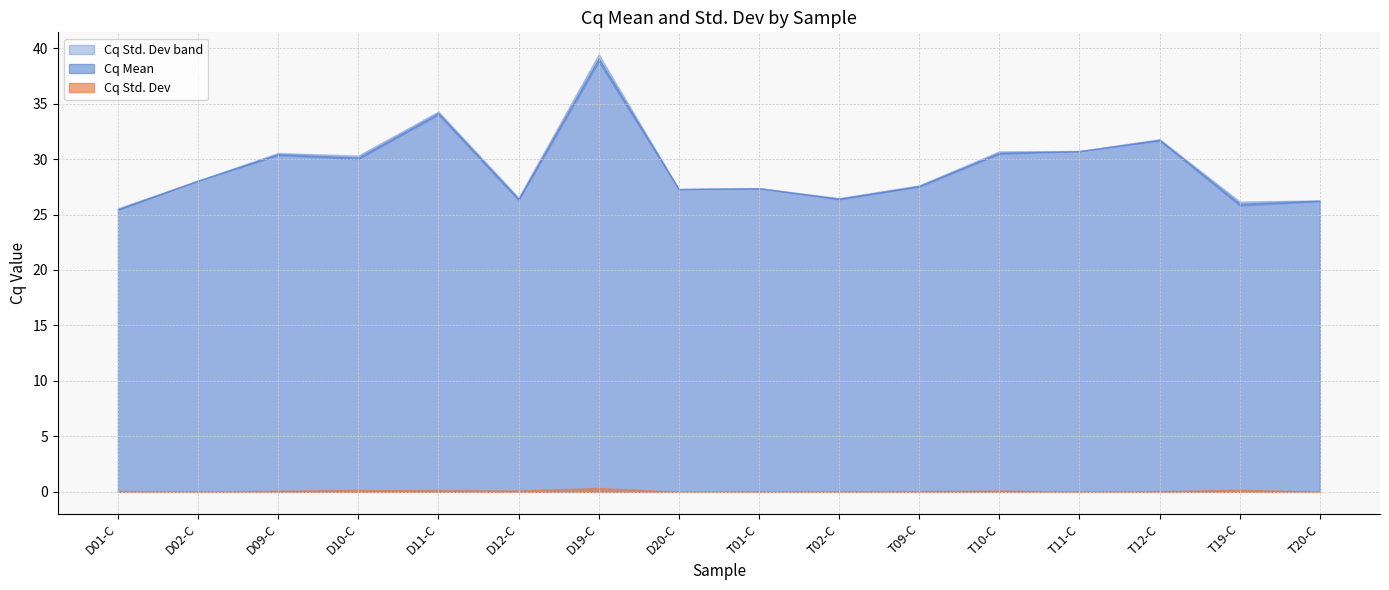

How many lines are shown in the chart?

2